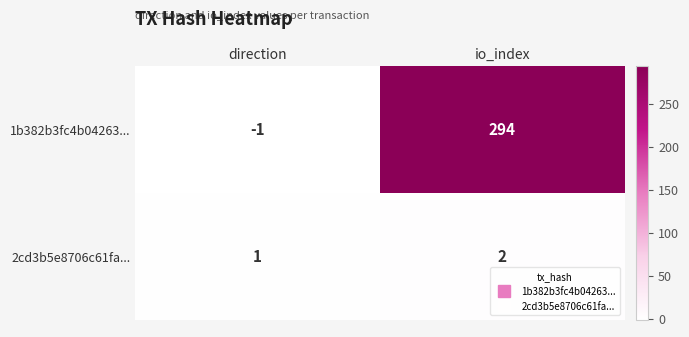

List the series in order of their overall mean, lowest first.

2cd3b5e8706c61fa..., 1b382b3fc4b04263...